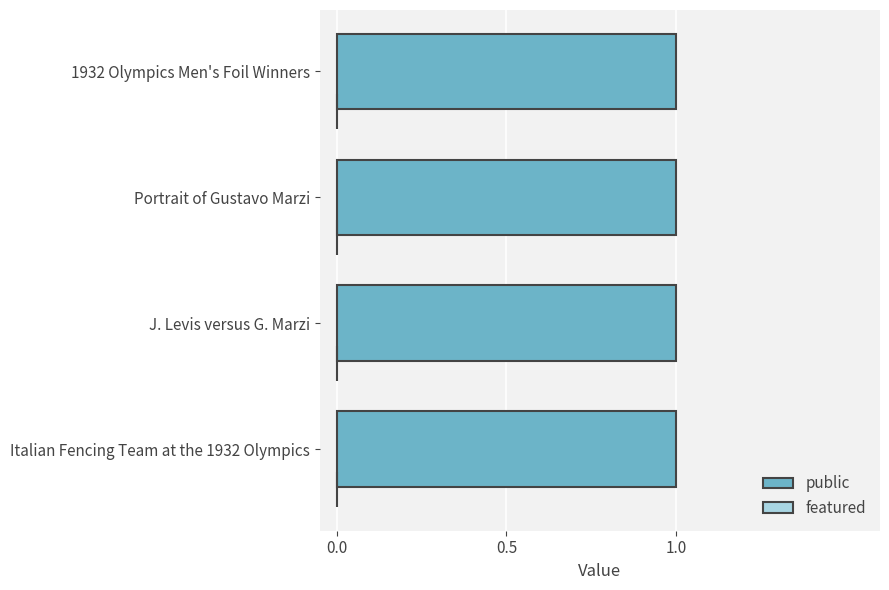

What are all the series names shown in the legend?

public, featured